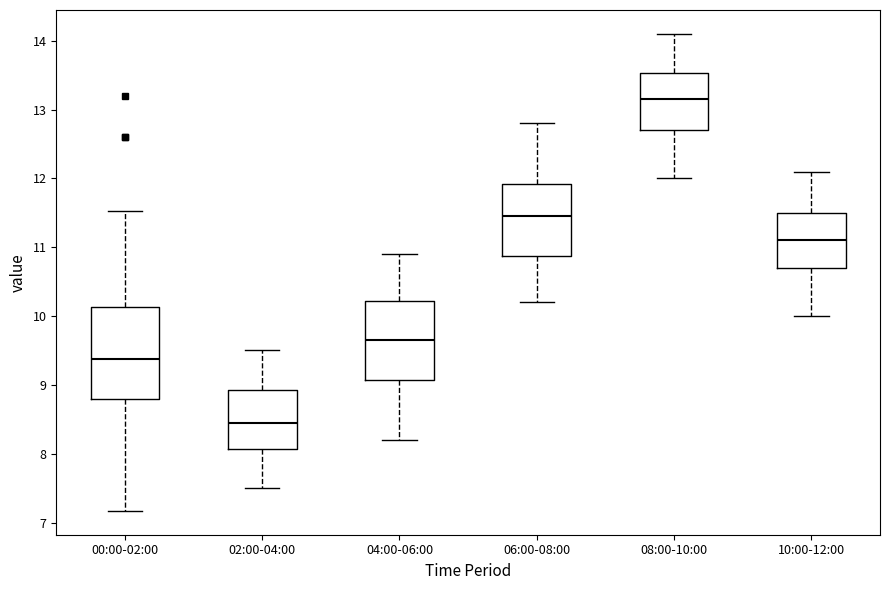

Where is the upper edge of the box for 04:00-06:00 on the y-axis? The values are not printed on the chart, so give them approximately, as read against the axis.

10.2